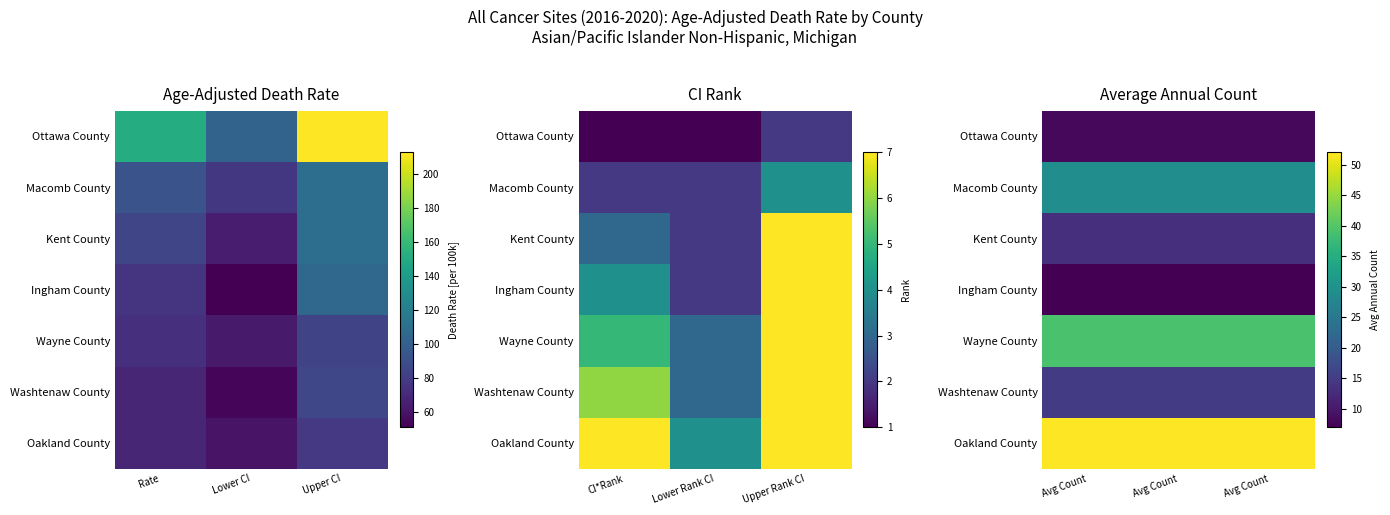

Count the number of data series in this chart.

7